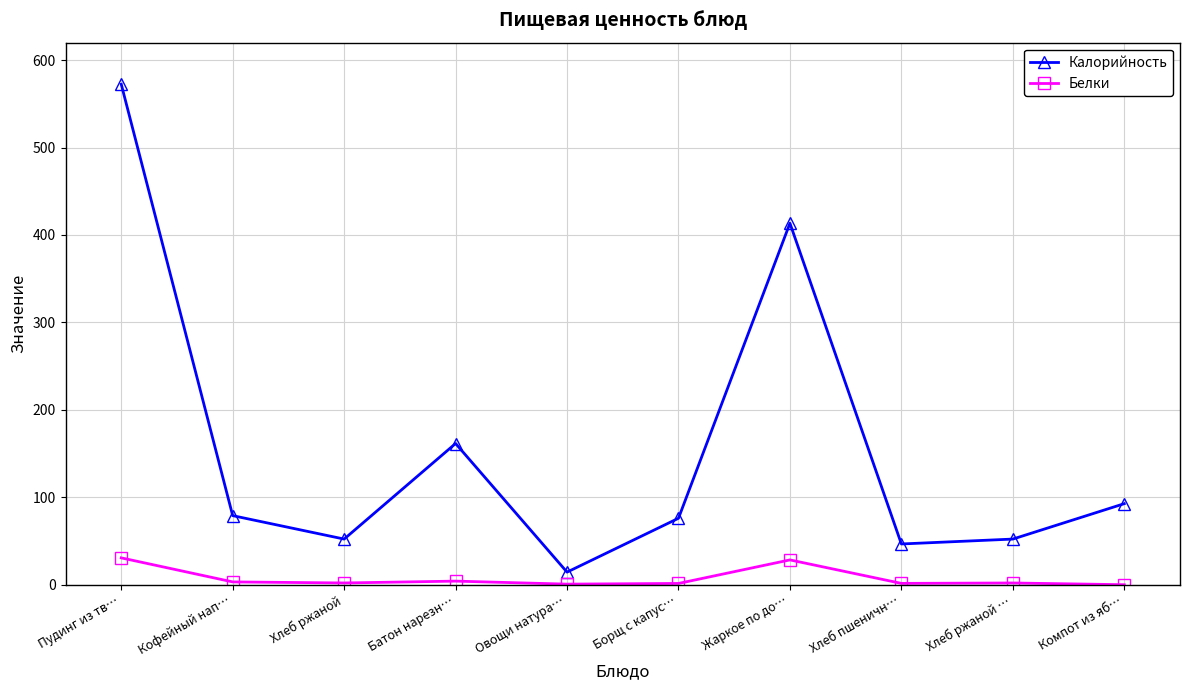

Rank the series by their average value, from highest to lowest.

Калорийность, Белки